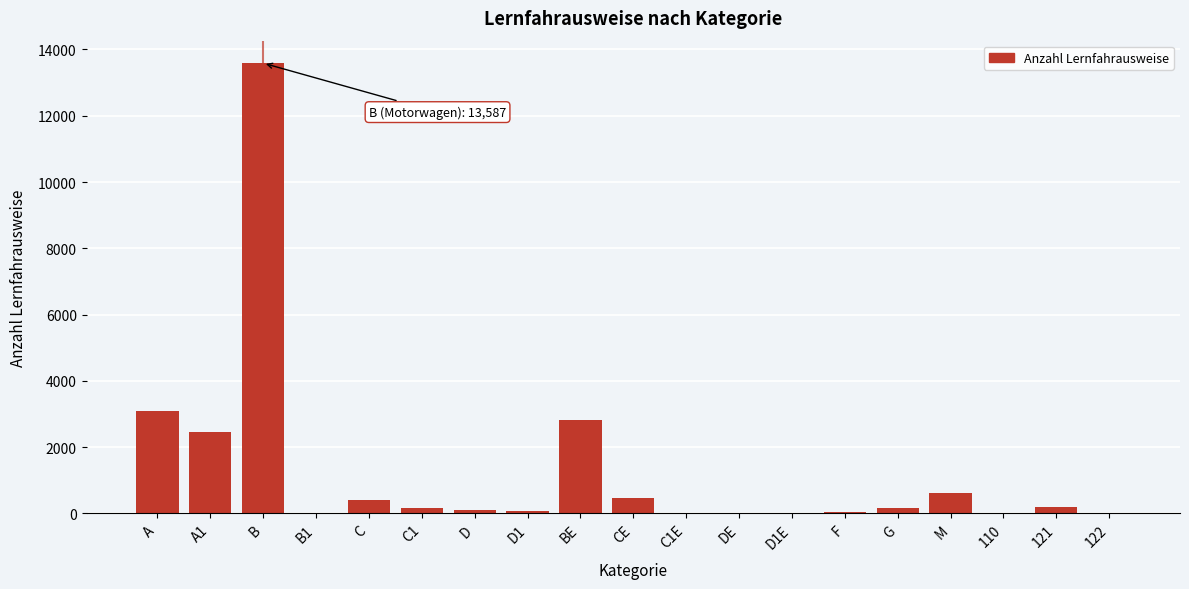

What is the change in value from A to B?

+10491